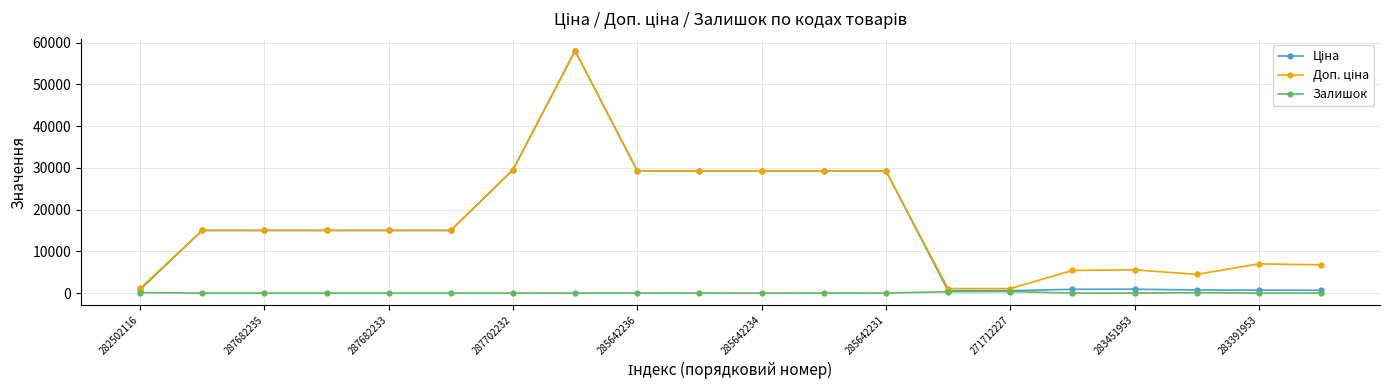

What is the difference between the maximum and minimum values in the Залишок series?

359.0